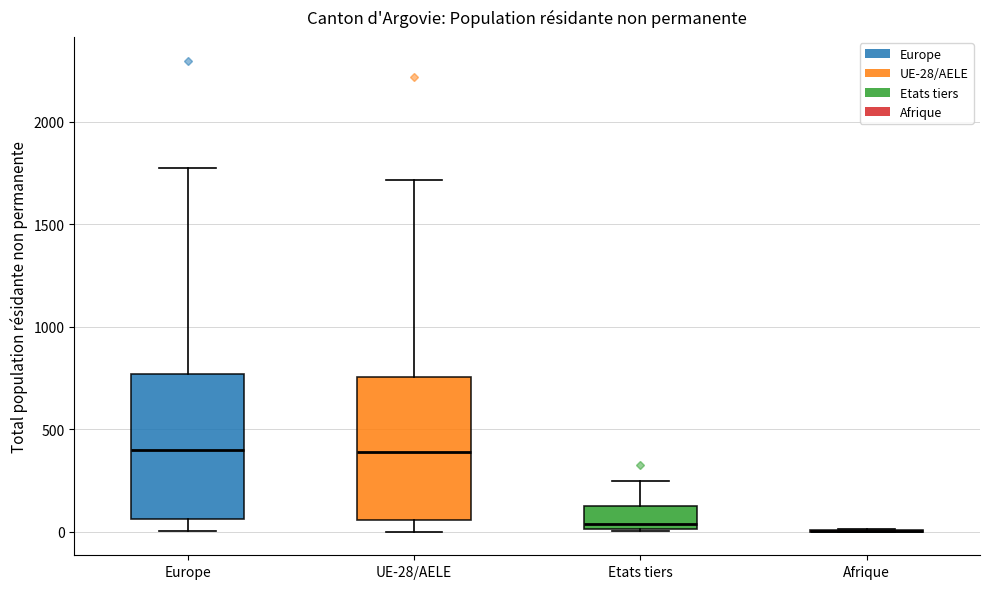

Reading left to right, read every box against the y-axis: the position of its median line, the range the box covers, and the ends of its whiskers. The values are not printed on the chart, so give them approximately, as read against the axis.

Europe: median 400, box 50 to 750, whiskers 0 to 1800
UE-28/AELE: median 400, box 50 to 750, whiskers 0 to 1700
Etats tiers: median 50, box 0 to 150, whiskers 0 to 250
Afrique: box collapsed to a line at 0, whiskers 0 to 0